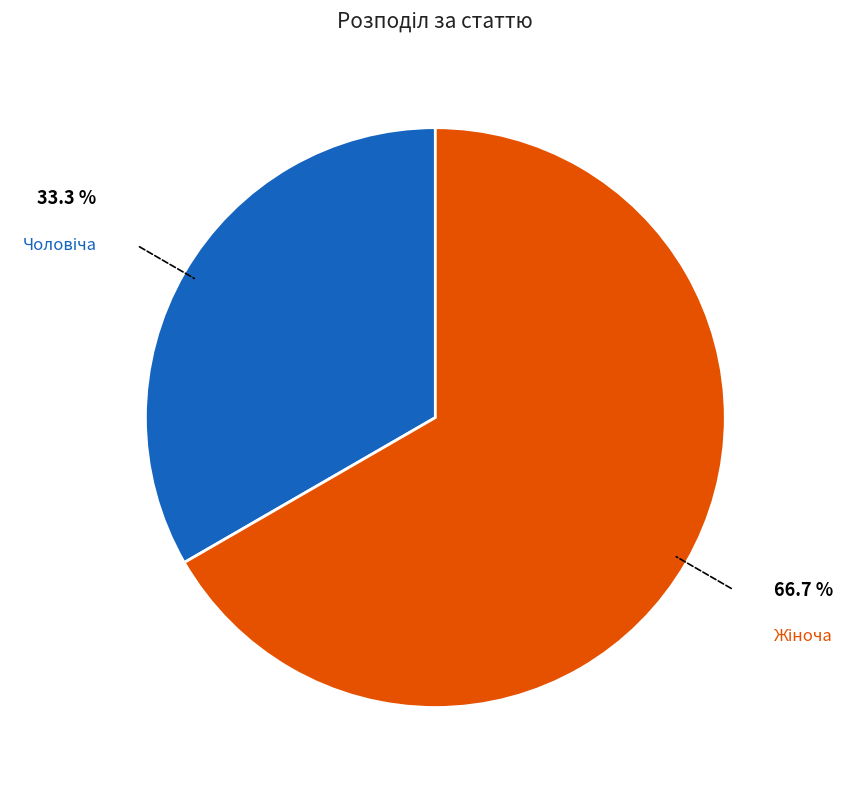

Is there a majority slice in this chart?

Yes